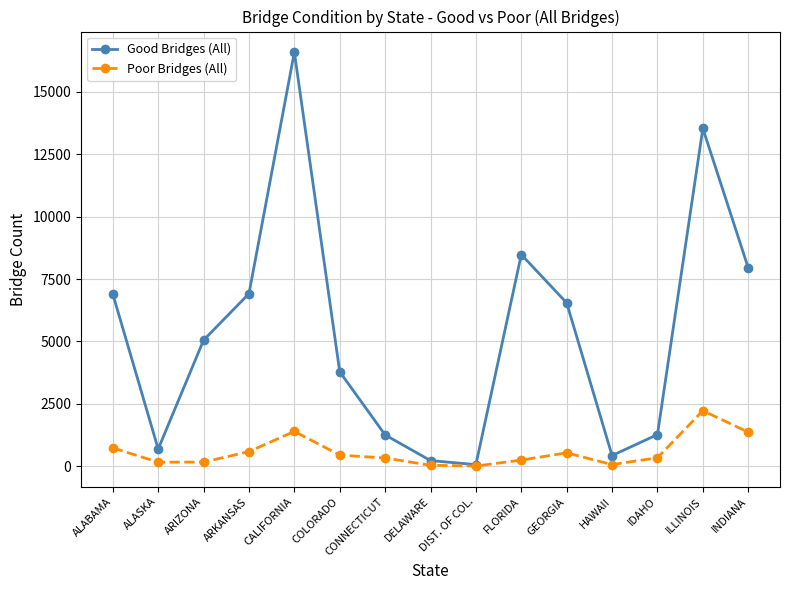

What is the total value across all series at GEORGIA?

7082